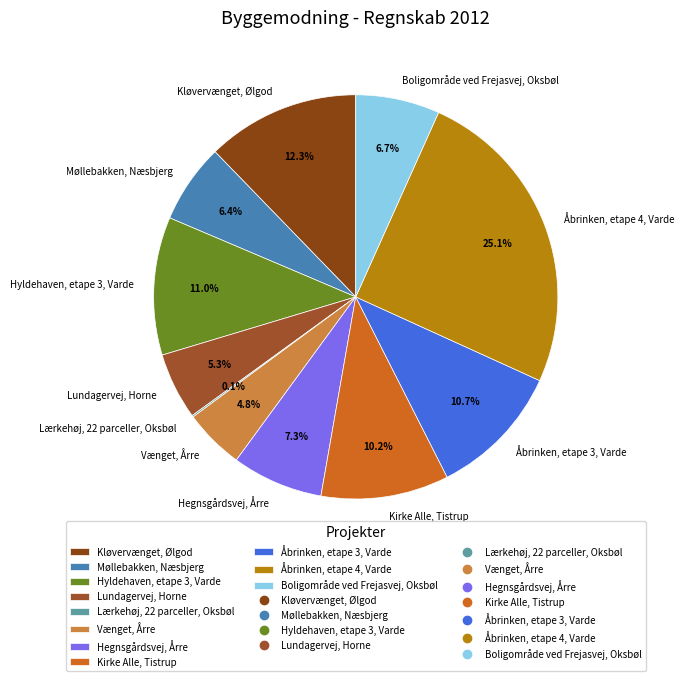

To the nearest percent, what is the average slice percentage?

9%